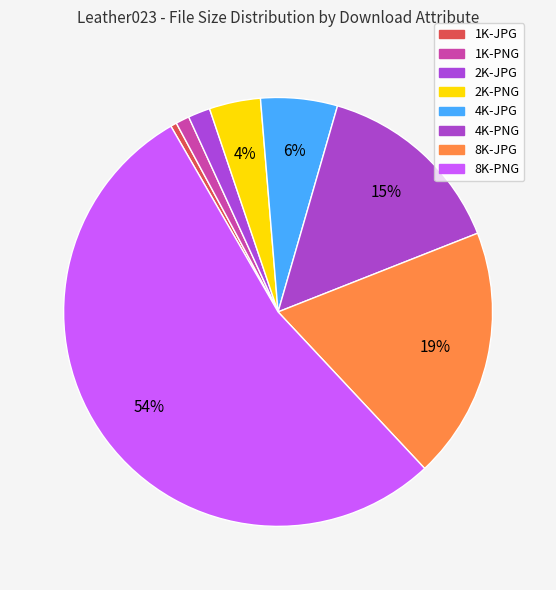

How many slices are in this pie chart?

8